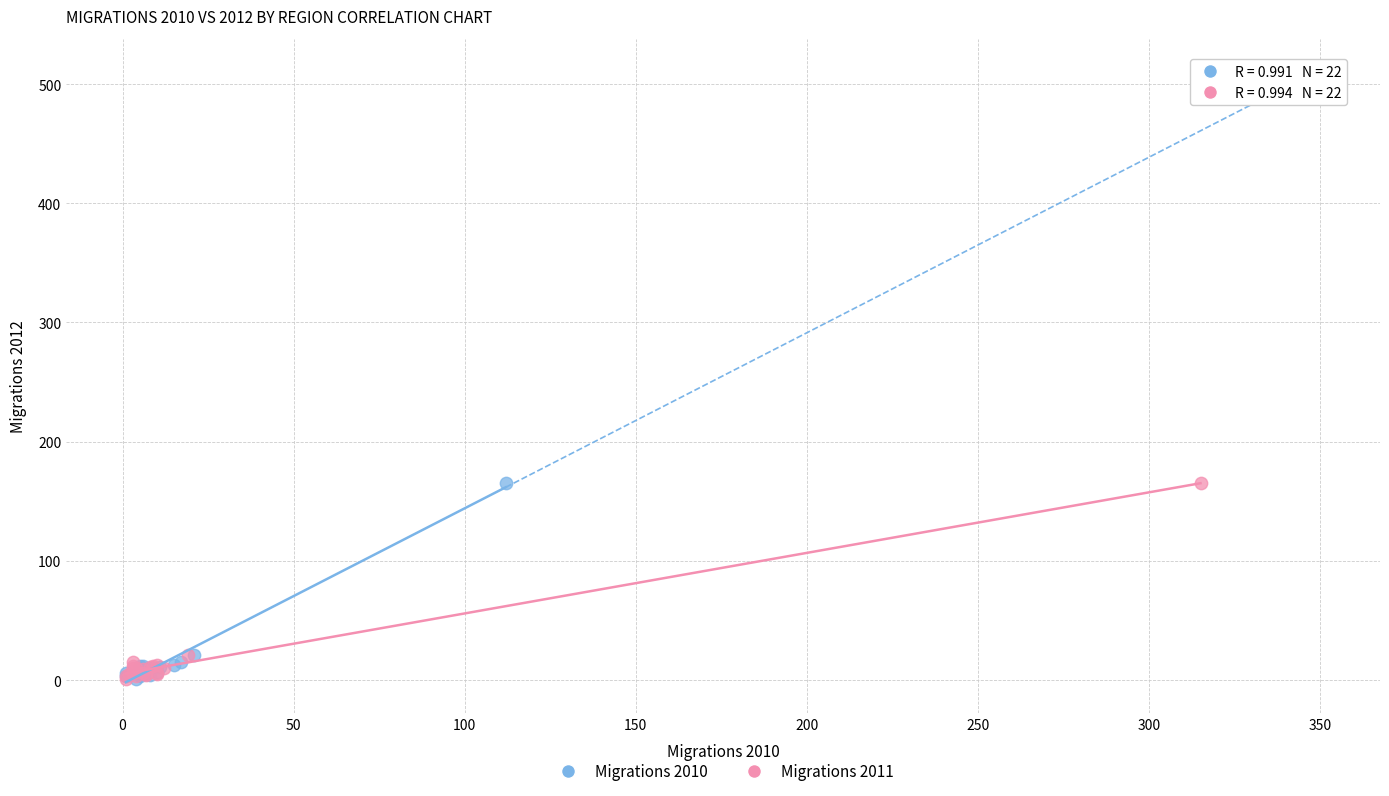

What are all the series names shown in the legend?

Migrations 2010, Migrations 2011